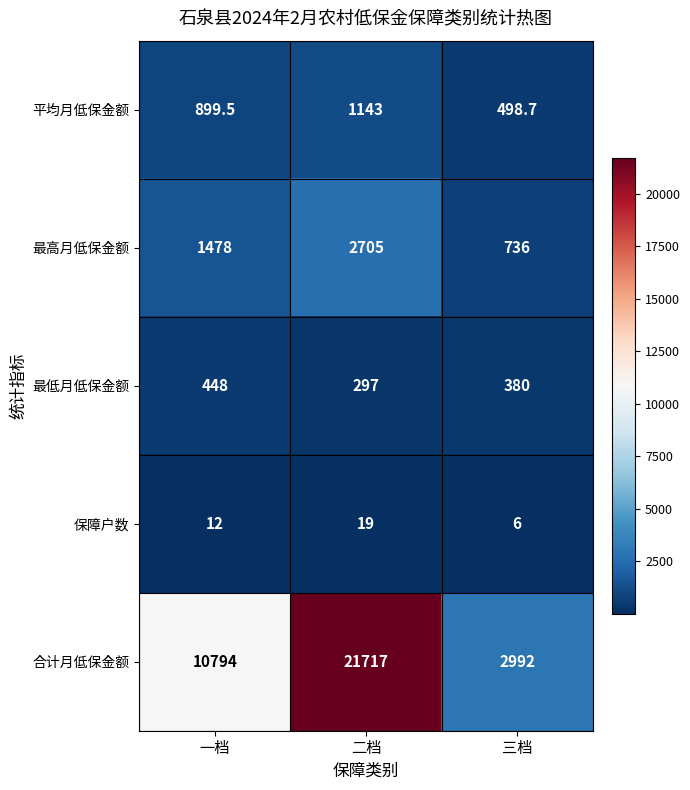

What is the greatest value displayed?

21717.0